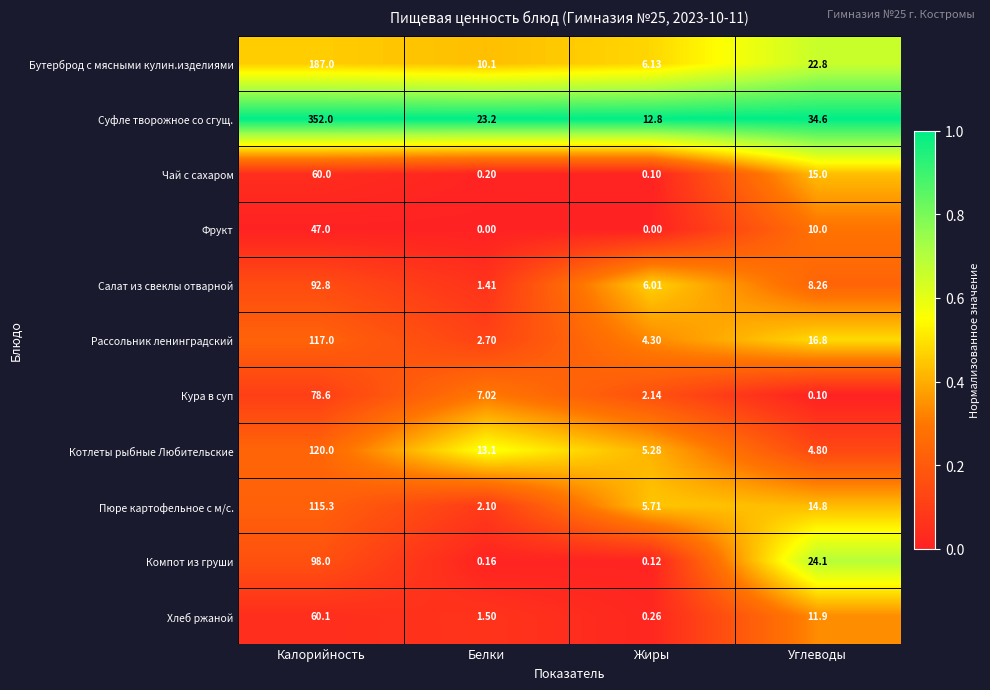

Where is Суфле творожное со сгущ. nearest to the value 182?

Углеводы